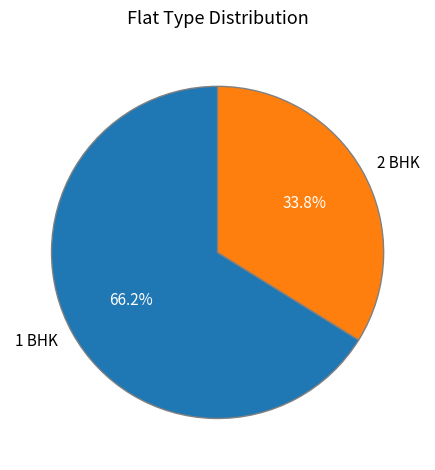

The 1 BHK slice represents 72% of the pie. True or false?

False